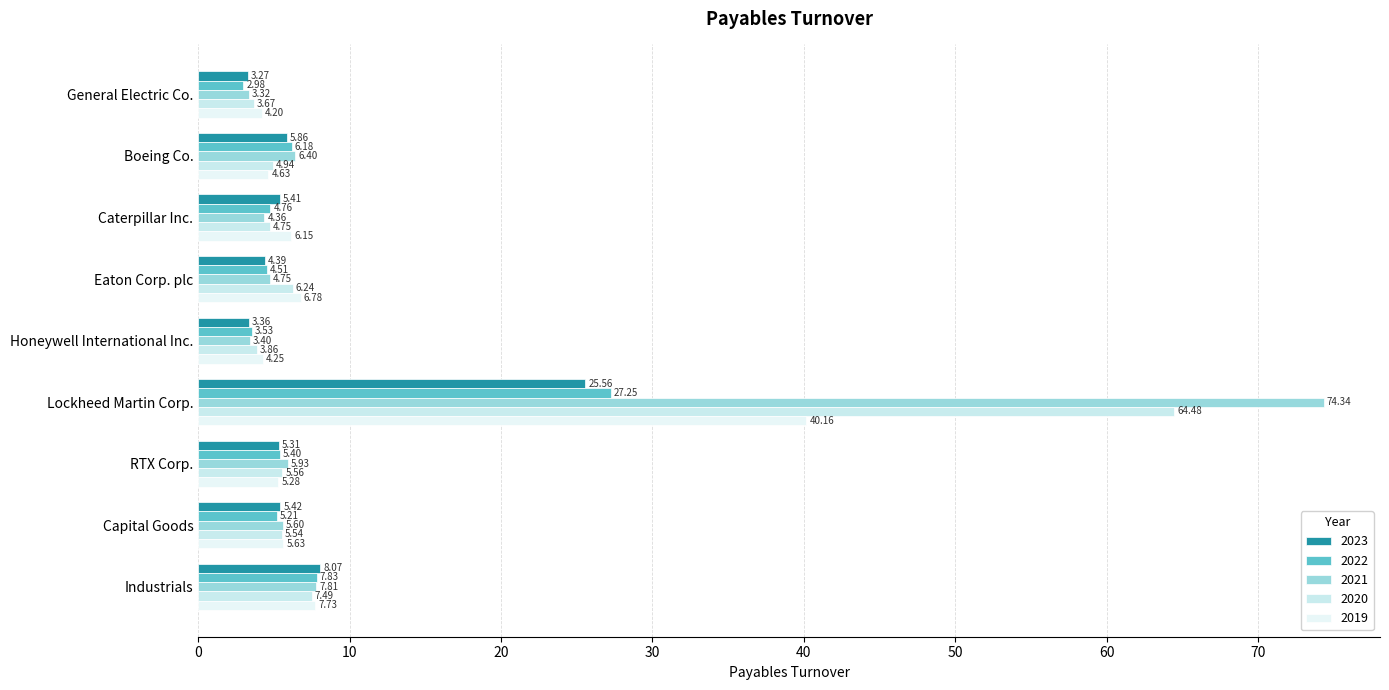

Between Lockheed Martin Corp. and RTX Corp., which series saw the biggest shift?

2021